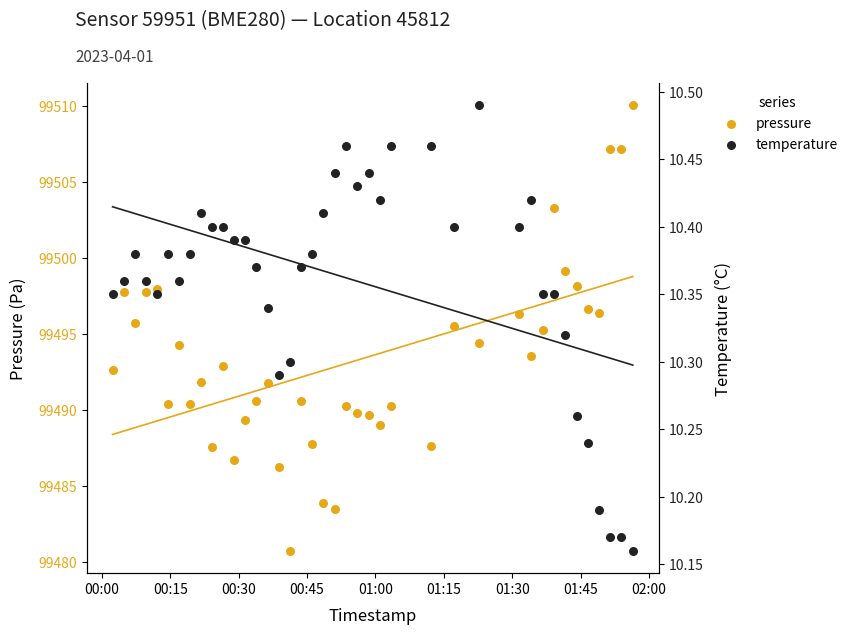

What are all the series names shown in the legend?

pressure, temperature